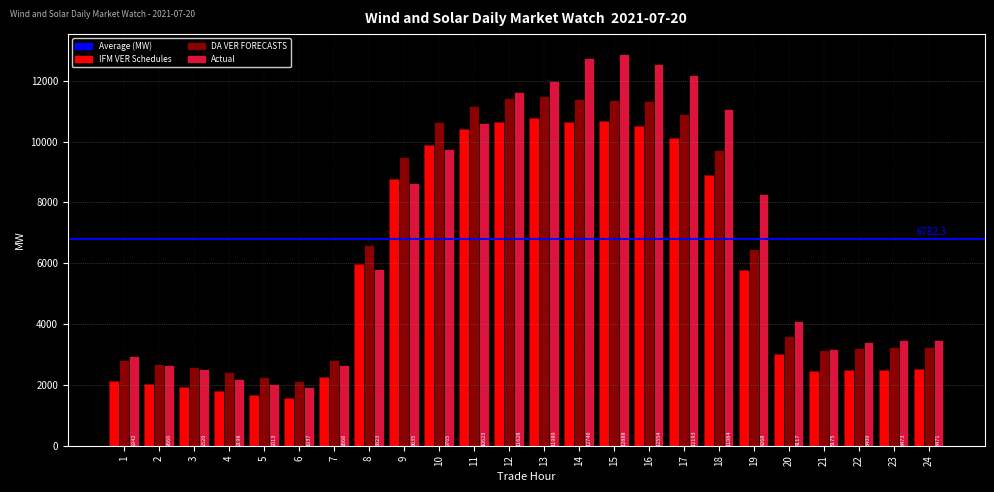

What is the spread (max minus min) of values at 23?

985.8